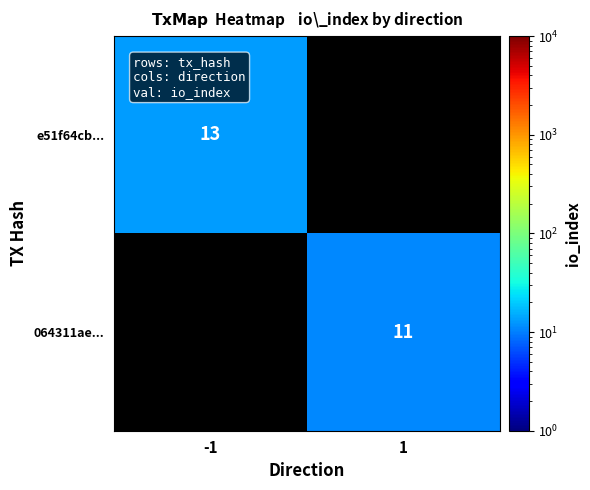

The value of e51f64cb... at -1 is 18. True or false?

False